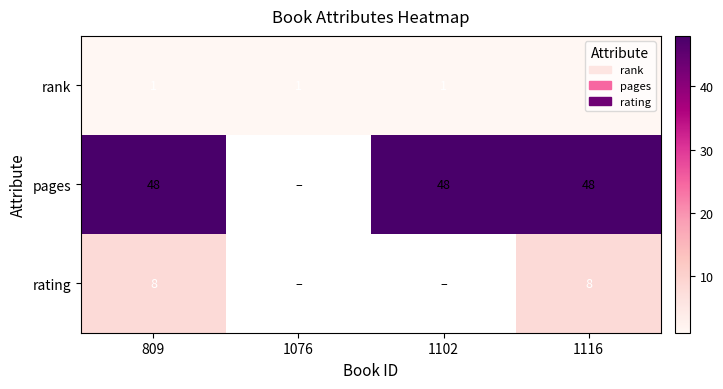

The pages series shows 20 at 1116. True or false?

False